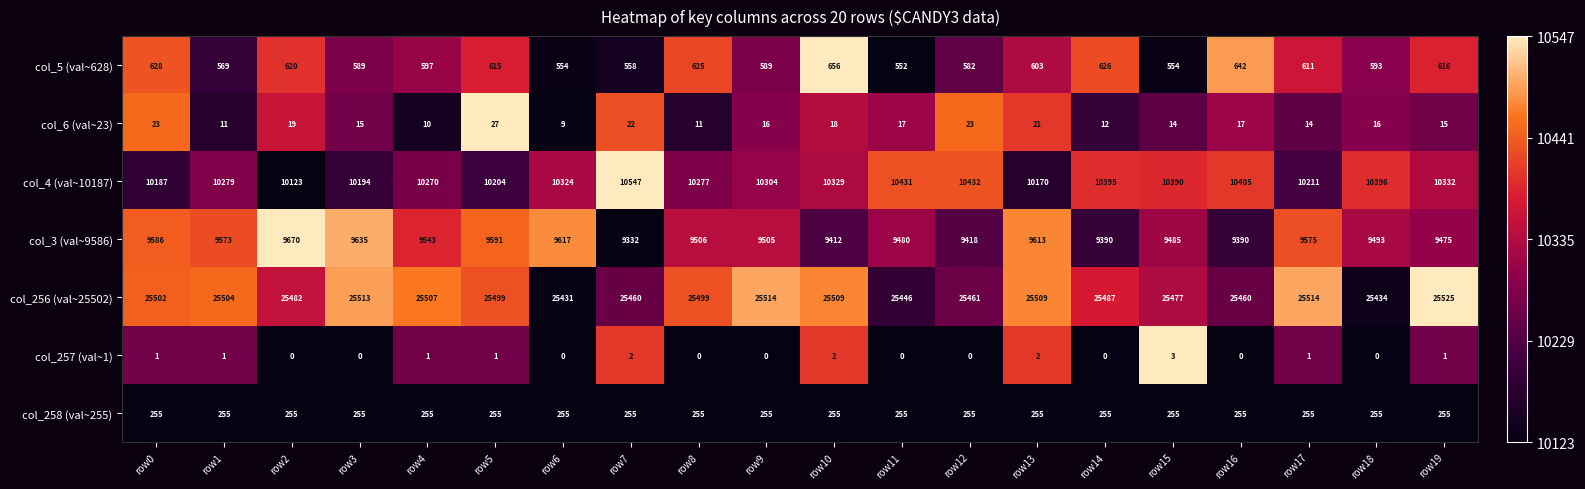

True or false: col_256 (val~25502) has a value of 14514 at row13.

False